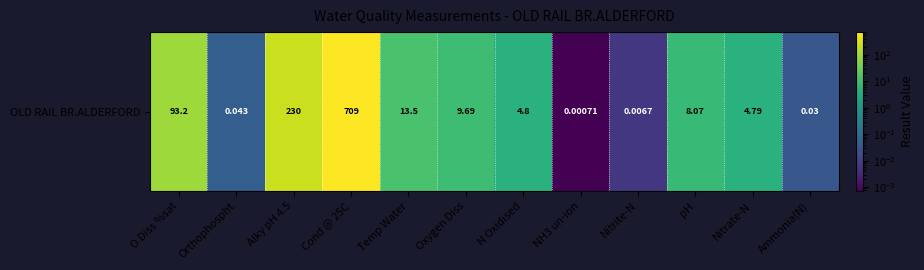

Reading left to right, what are all the values shown in this chart?

O Diss %sat=93.2	Orthophospht=0.0	Alky pH 4.5=230.0	Cond @ 25C=709.0	Temp Water=13.5	Oxygen Diss=9.7	N Oxidised=4.8	NH3 un-ion=0.0	Nitrite-N=0.0	pH=8.1	Nitrate-N=4.8	Ammonia(N)=0.0